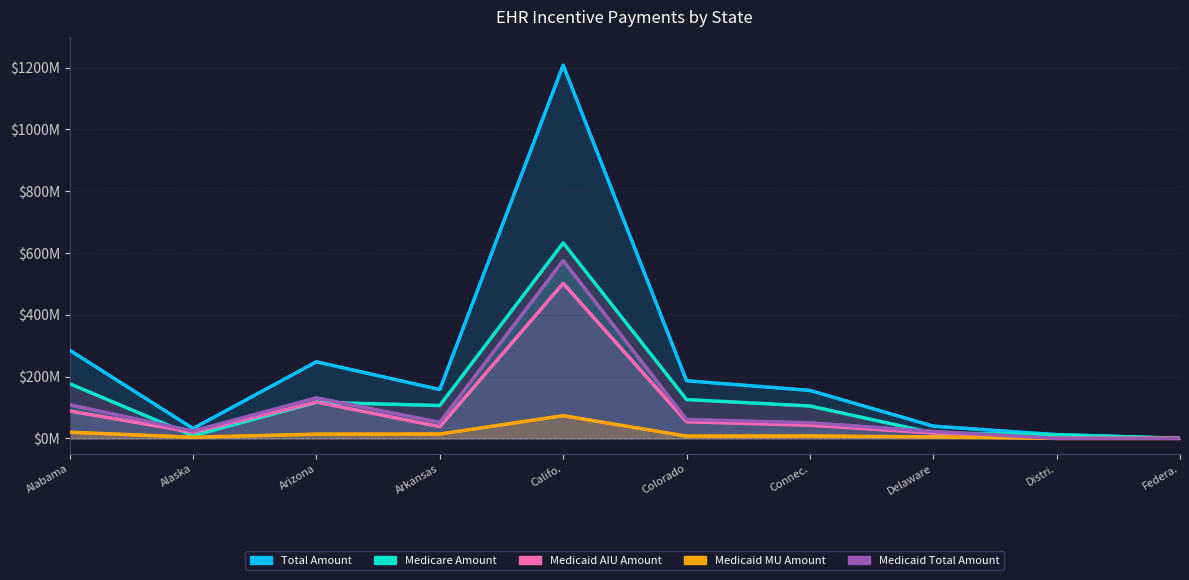

True or false: Total Amount (TOTAL) and Medicare Amount cross at least once.

False